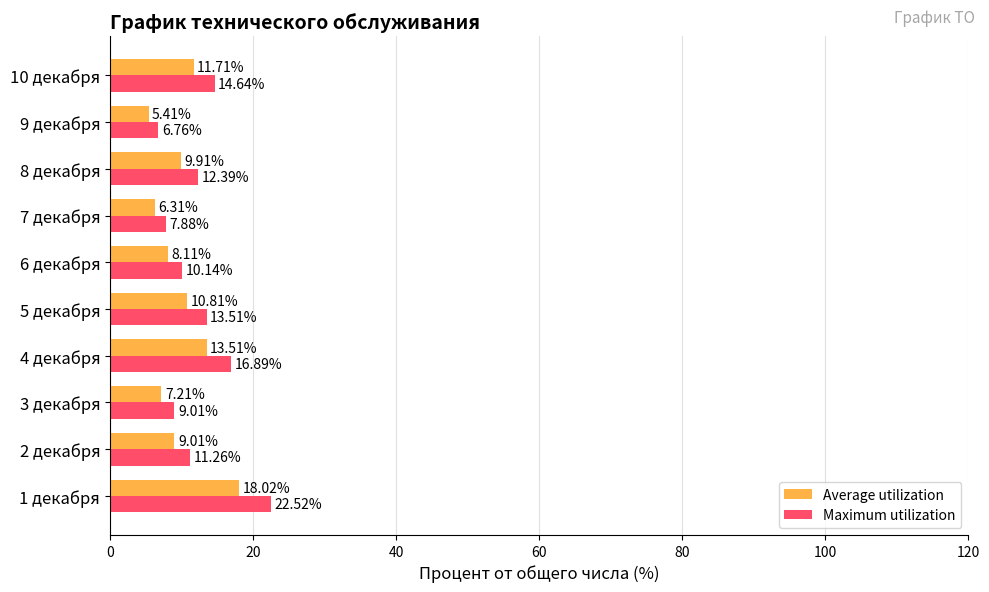

Which series has the widest spread of values?

Maximum utilization